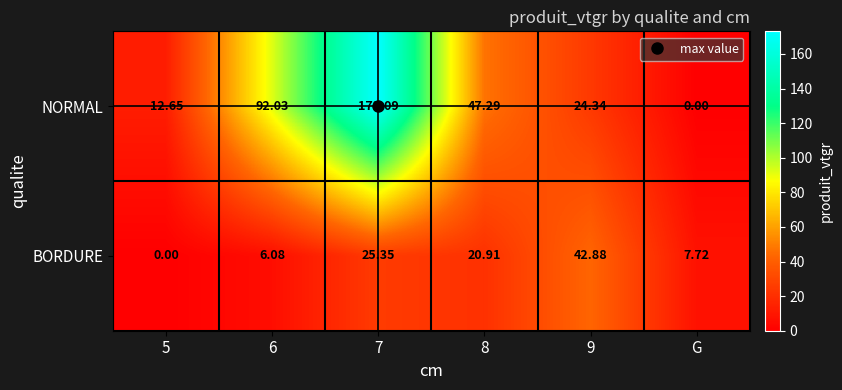

Between 7 and G, which series saw the biggest shift?

NORMAL